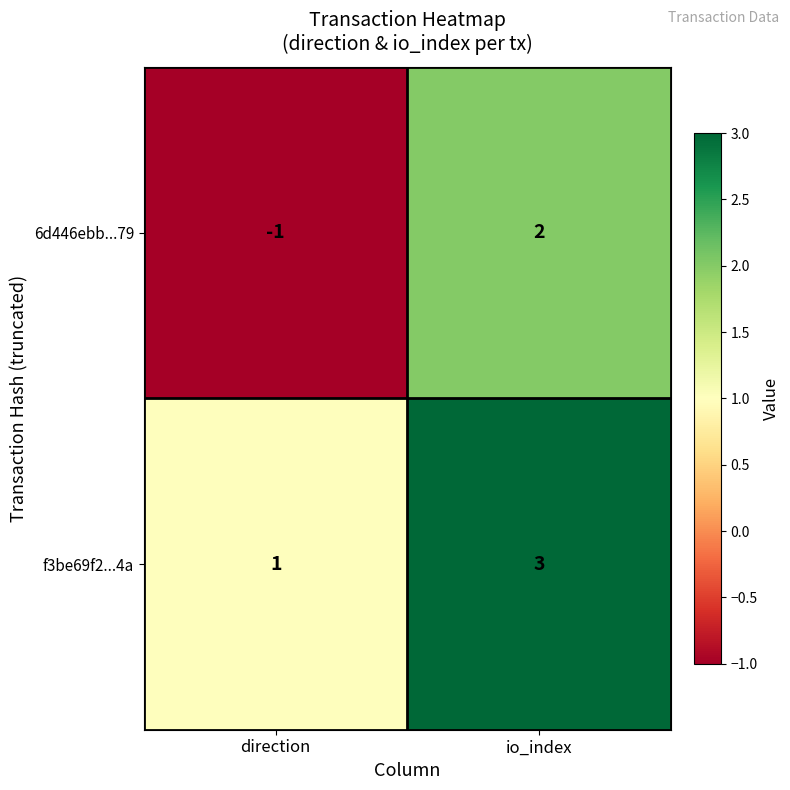

Reading left to right, transcribe all the data shown in this chart.

6d446ebb...79: -1	2
f3be69f2...4a: 1	3